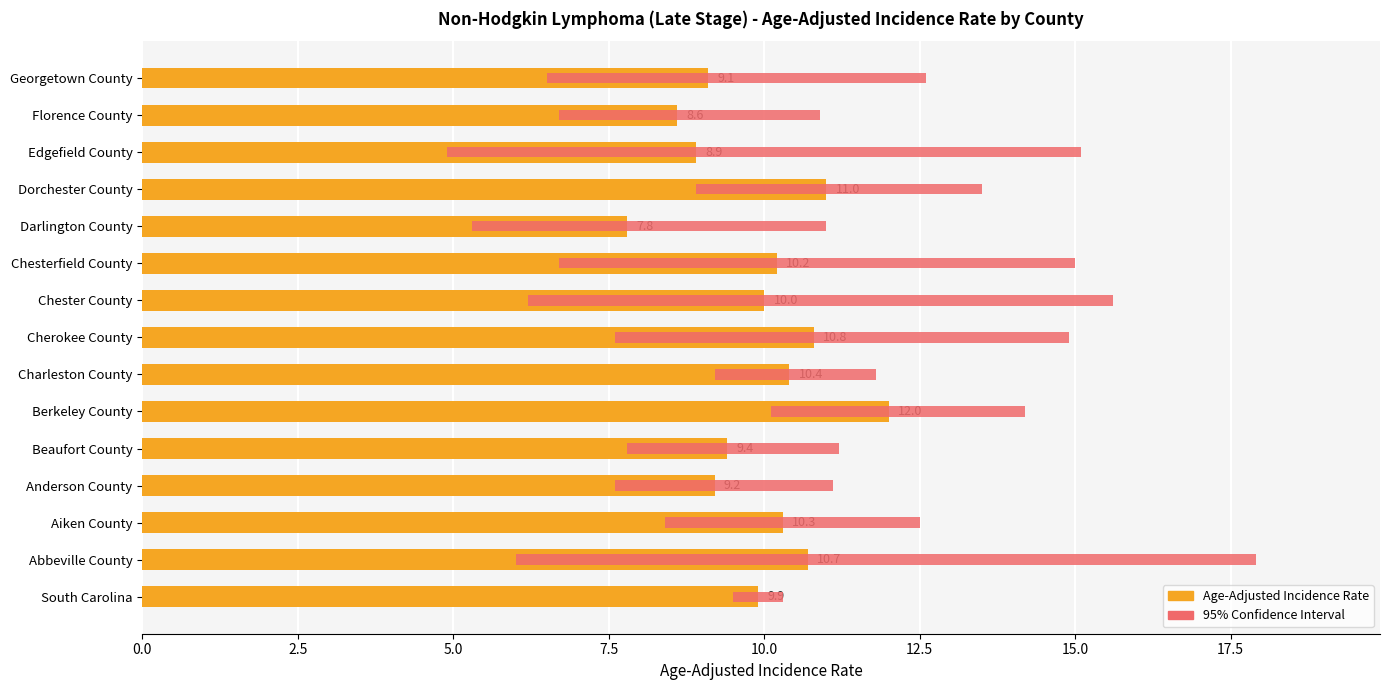

Are the bars grouped side by side (vs. stacked)?

Yes